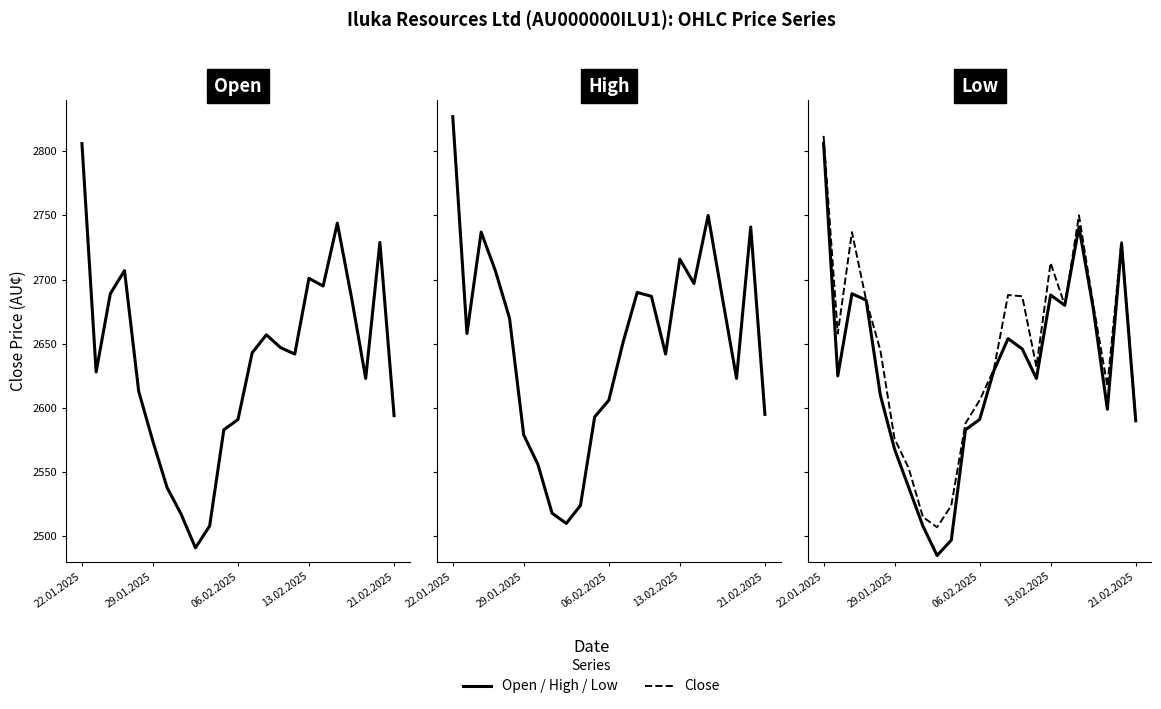

Which series changed the most between 12 and 14?

Close